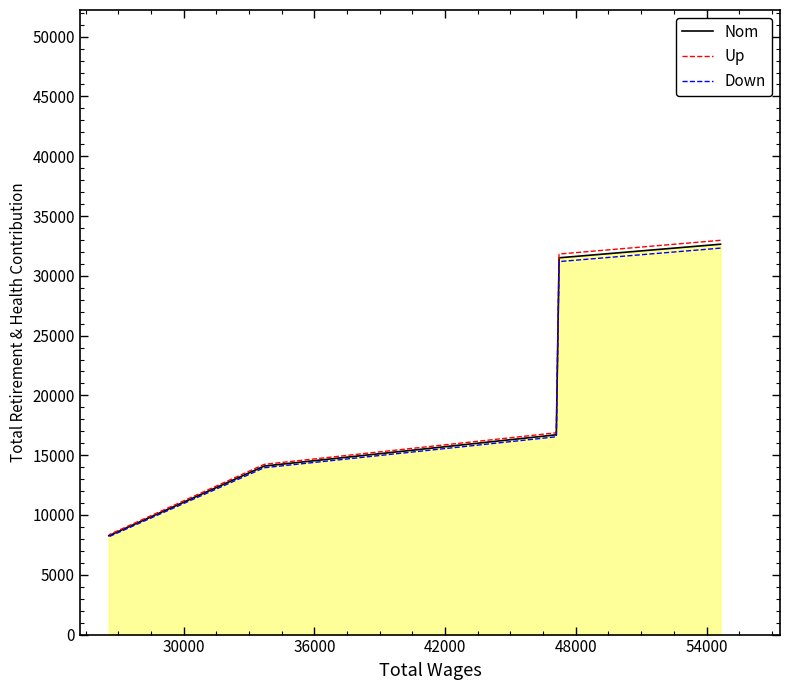

True or false: Down has more than 1 interior local peaks.

False